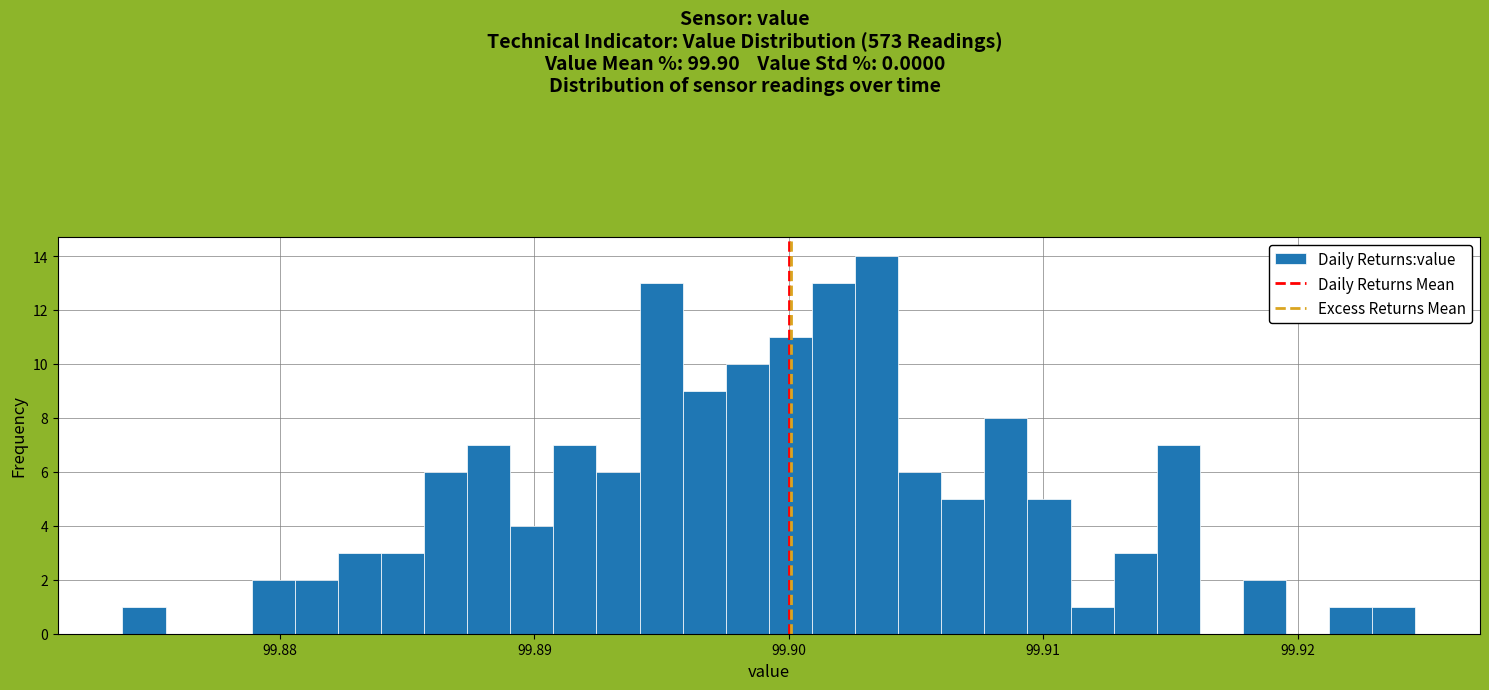

Around what value on the x-axis is the tallest bar? Give the approximate position of its centre, as read against the axis.

99.903